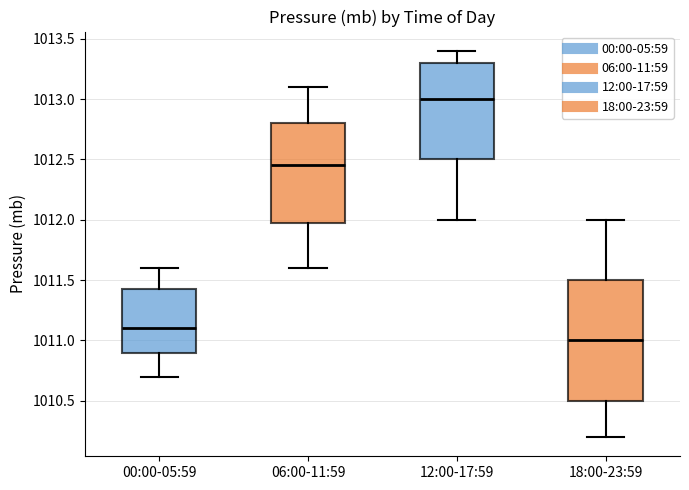

Reading left to right, transcribe this box plot: for each box, give where its median line is, the range the box spans, and where its two whiskers end, as read against the y-axis. The values are not printed on the chart, so give them approximately, as read against the axis.

00:00-05:59: median 1011.10, box 1010.90 to 1011.45, whiskers 1010.70 to 1011.60
06:00-11:59: median 1012.45, box 1012.00 to 1012.80, whiskers 1011.60 to 1013.10
12:00-17:59: median 1013.00, box 1012.50 to 1013.30, whiskers 1012.00 to 1013.40
18:00-23:59: median 1011.00, box 1010.50 to 1011.50, whiskers 1010.20 to 1012.00